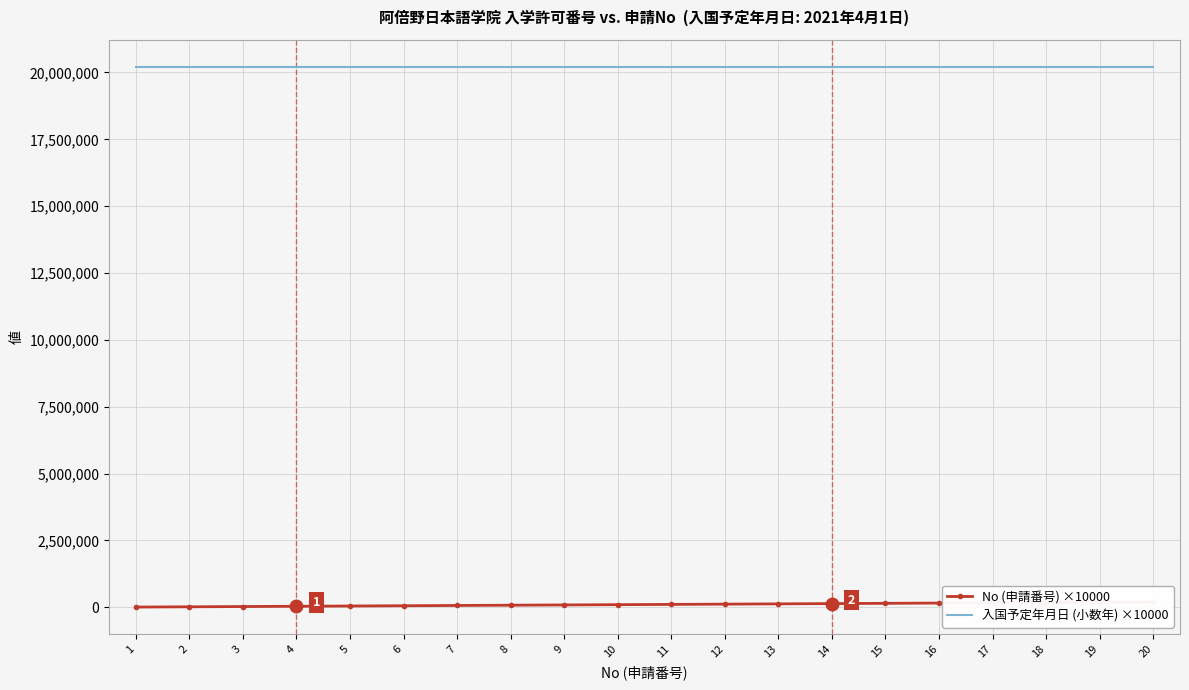

The 入国予定年月日 (小数年) ×10000 series shows 20212500 at 3. True or false?

True